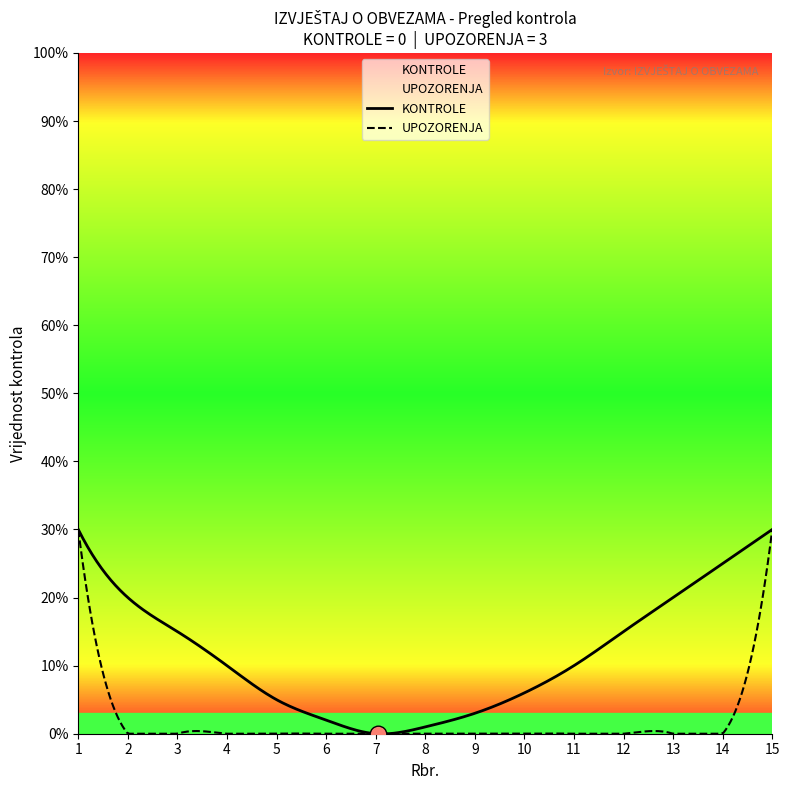

Count the number of categories in the chart.

15